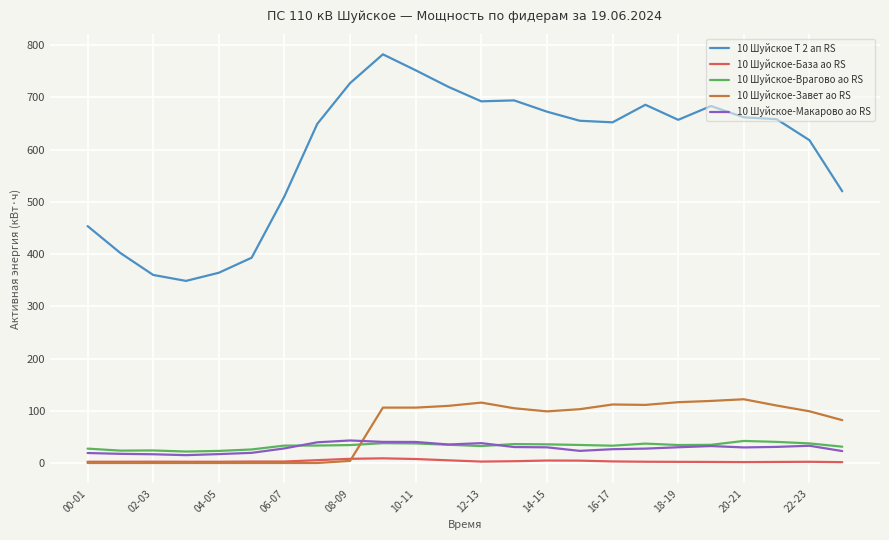

Which series has the largest total across all categories?

10 Шуйское Т 2 ап RS